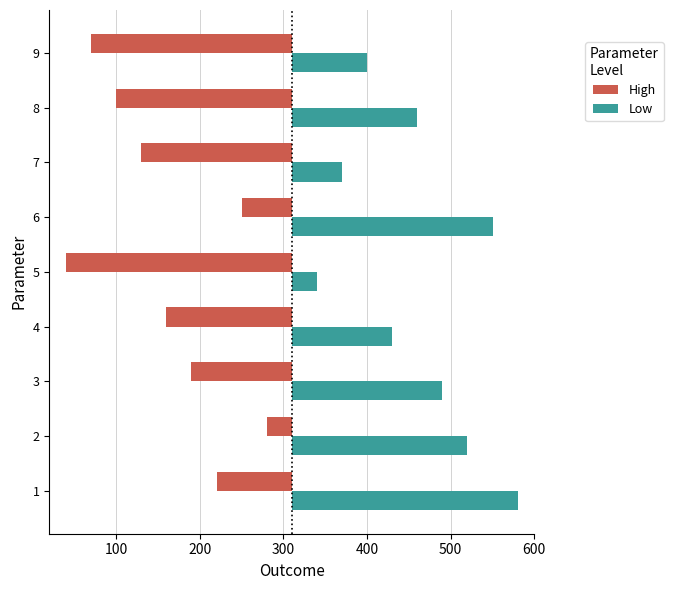

List the series in order of their overall mean, highest first.

Low, High